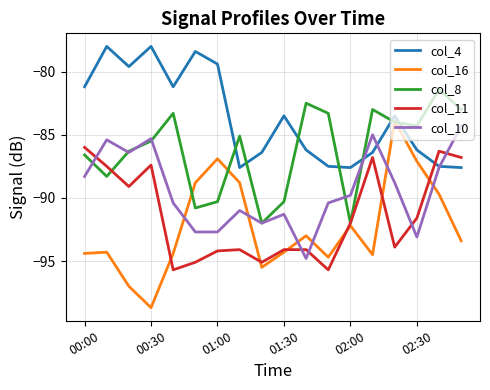

What is the lowest value of the col_8 series?

-92.0